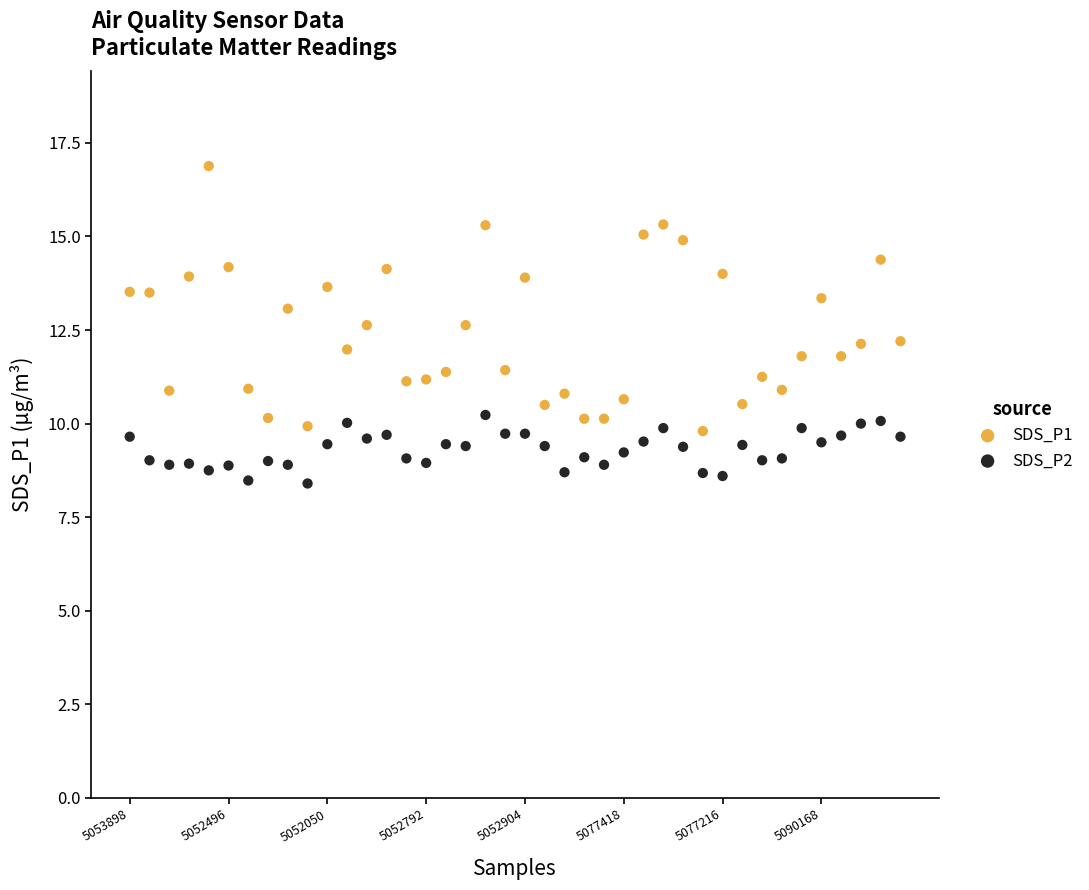

What are all the series names shown in the legend?

SDS_P1, SDS_P2